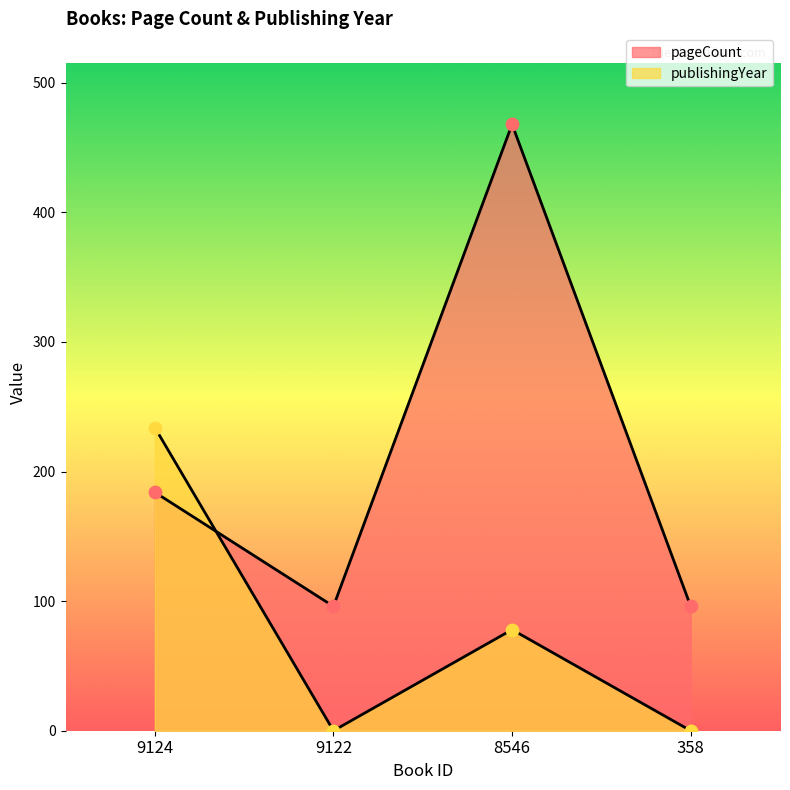

At which category is the sum across all series the highest?

8546